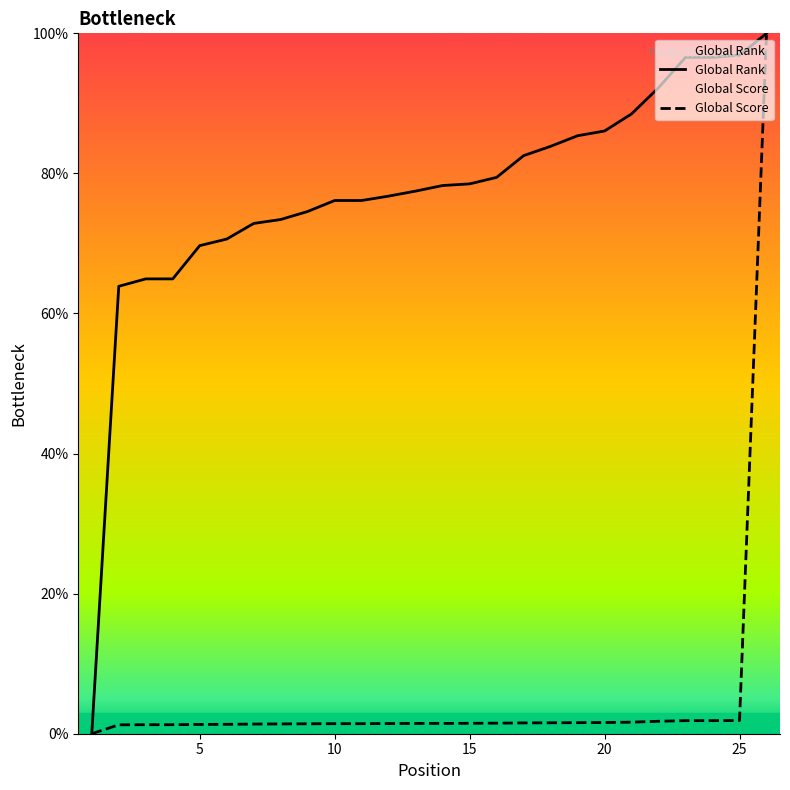

Reading left to right, extract all data points from this chart.

Global Rank: 0.0	63.9	64.9	64.9	69.7	70.6	72.9	73.4	74.6	76.1	76.1	76.8	77.5	78.3	78.5	79.4	82.5	83.9	85.4	86.1	88.5	92.2	96.6	96.6	96.9	100.0
Global Score: 0.0	1.3	1.3	1.3	1.3	1.3	1.4	1.4	1.4	1.4	1.4	1.5	1.5	1.5	1.5	1.5	1.5	1.6	1.6	1.6	1.7	1.8	1.9	1.9	1.9	100.0